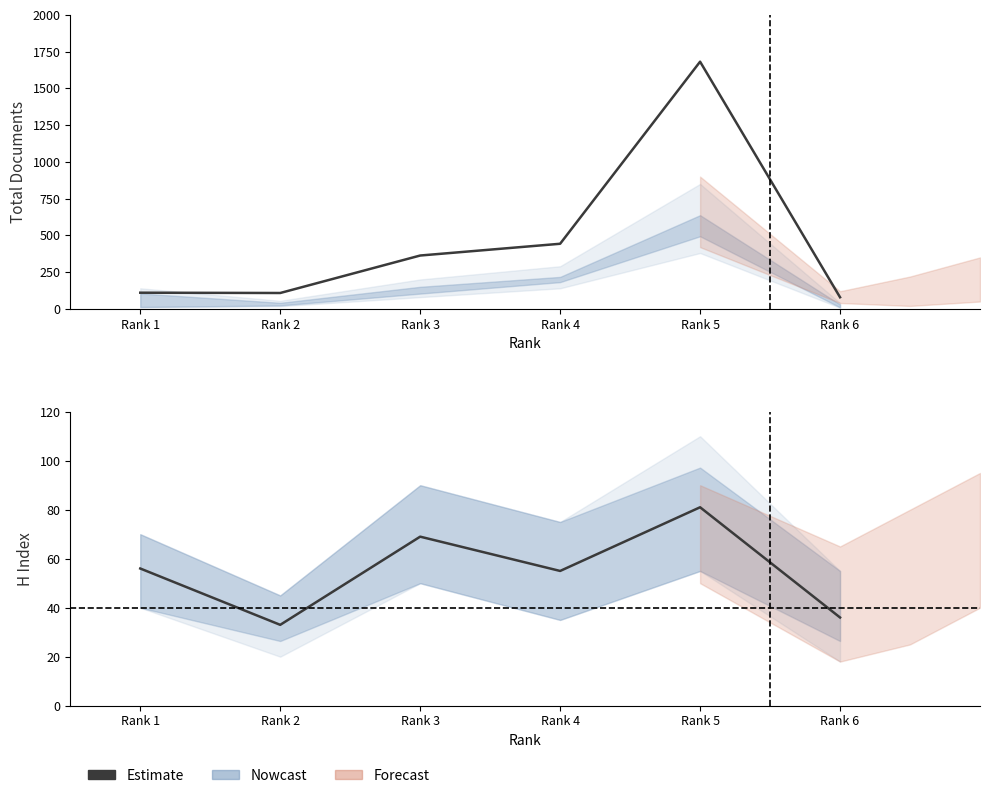

True or false: H index and Total Docs. (3years) cross at least once.

False